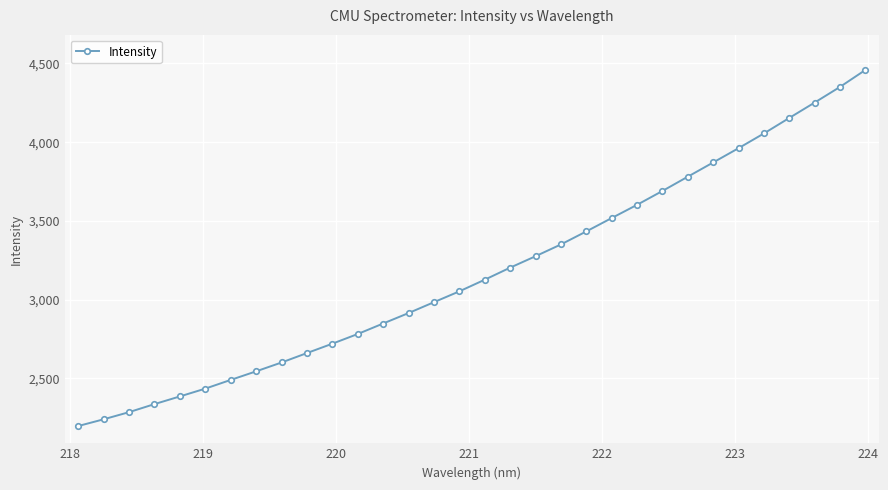

Count the number of values greater than 3126.

16